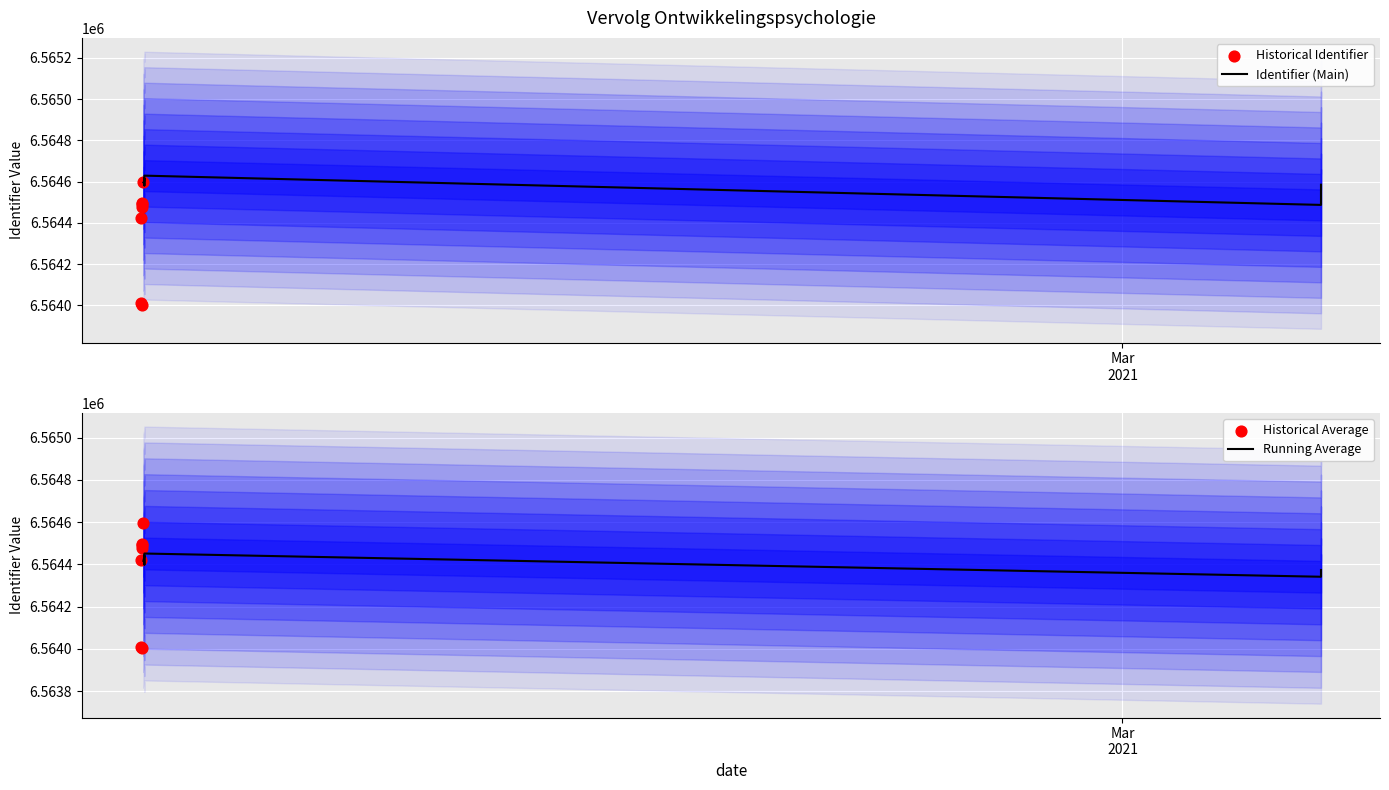

Which series reaches the maximum Y coordinate?

Identifier (Main)